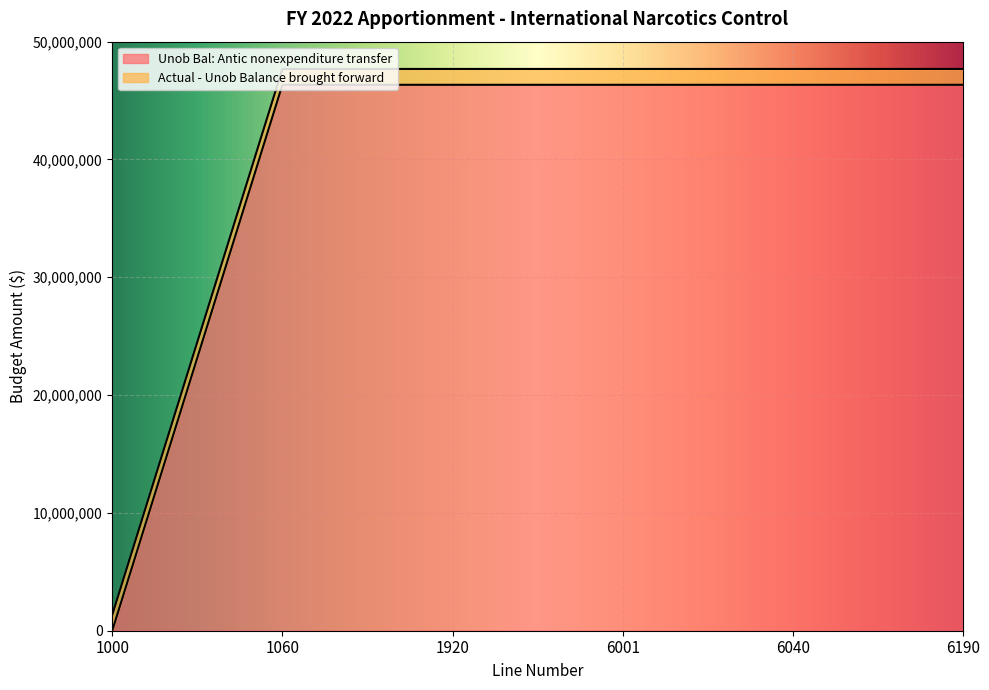

Which has a higher value, 1920 or 6040?

1920